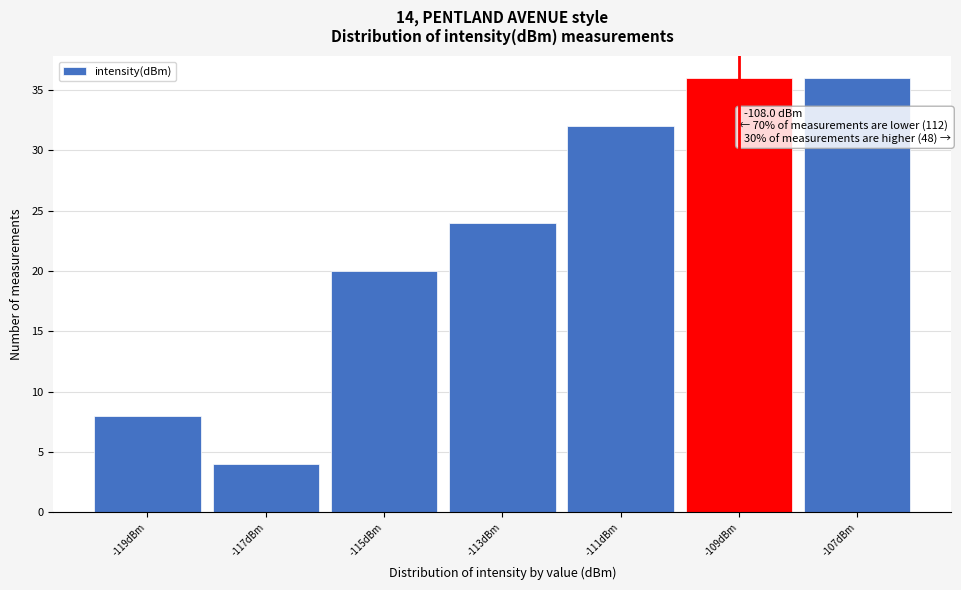

Reading left to right, transcribe all the data shown in this chart.

-119dBm=8	-117dBm=4	-115dBm=20	-113dBm=24	-111dBm=32	-109dBm=36	-107dBm=36